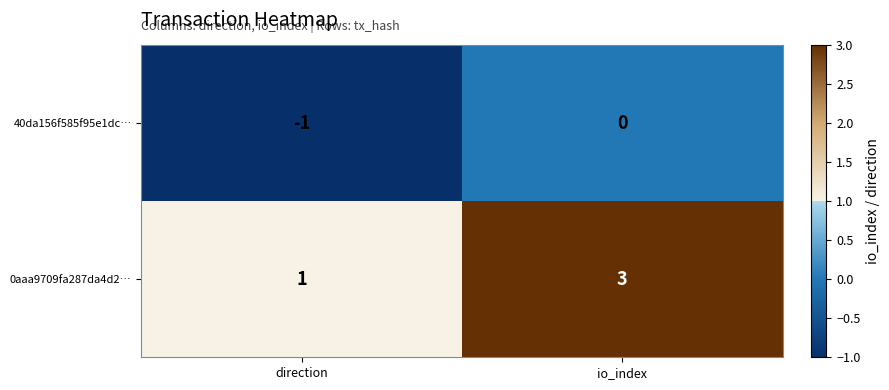

Reading left to right, extract all data points from this chart.

40da156f585f95e1dc…: direction=-1	io_index=0
0aaa9709fa287da4d2…: direction=1	io_index=3